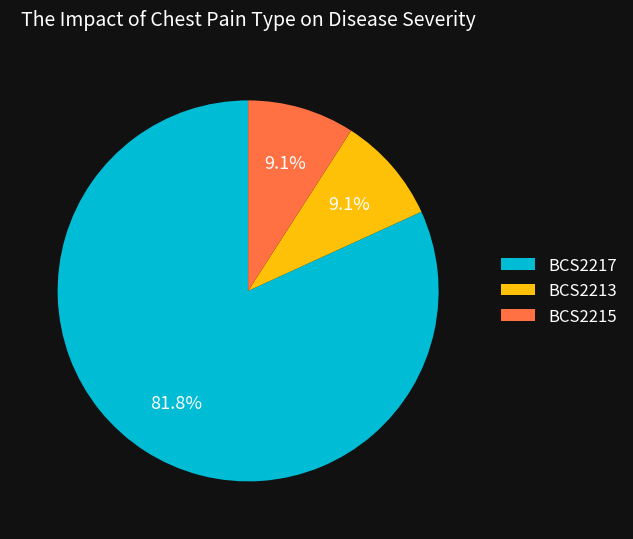

What percentage is NOT represented by BCS2217?

18.2%